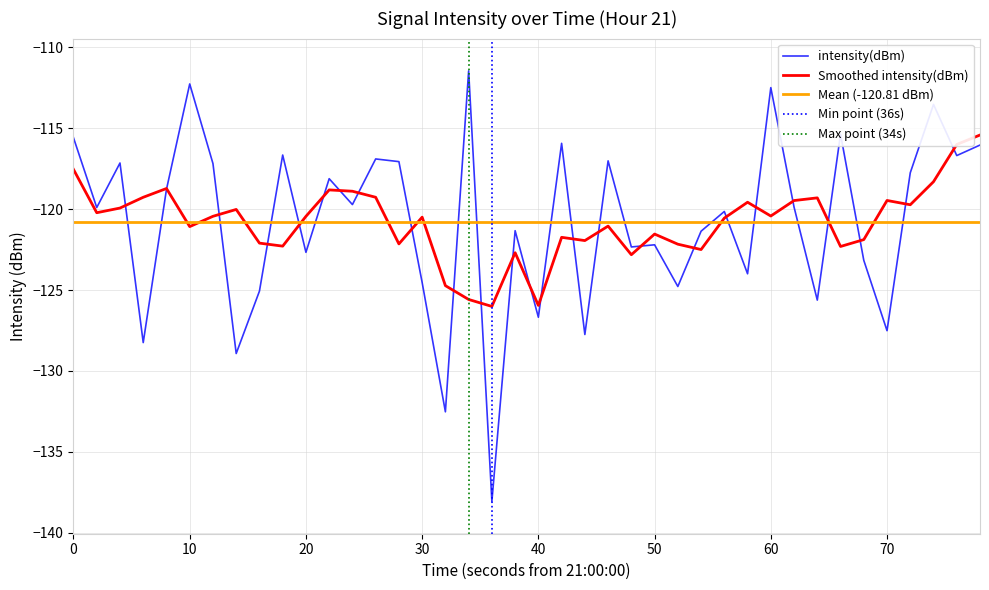

What is the highest value of the Smoothed intensity(dBm) series?

-115.4